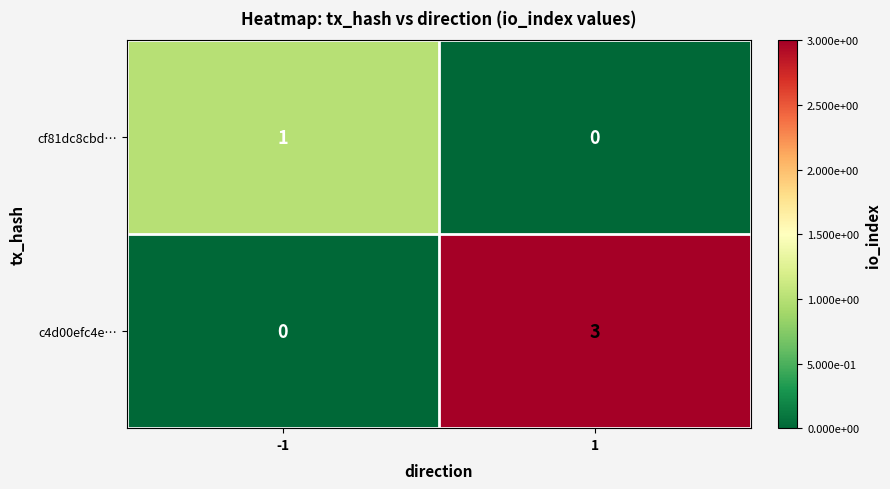

List the series in order of their peak value, highest first.

c4d00efc4e…, cf81dc8cbd…